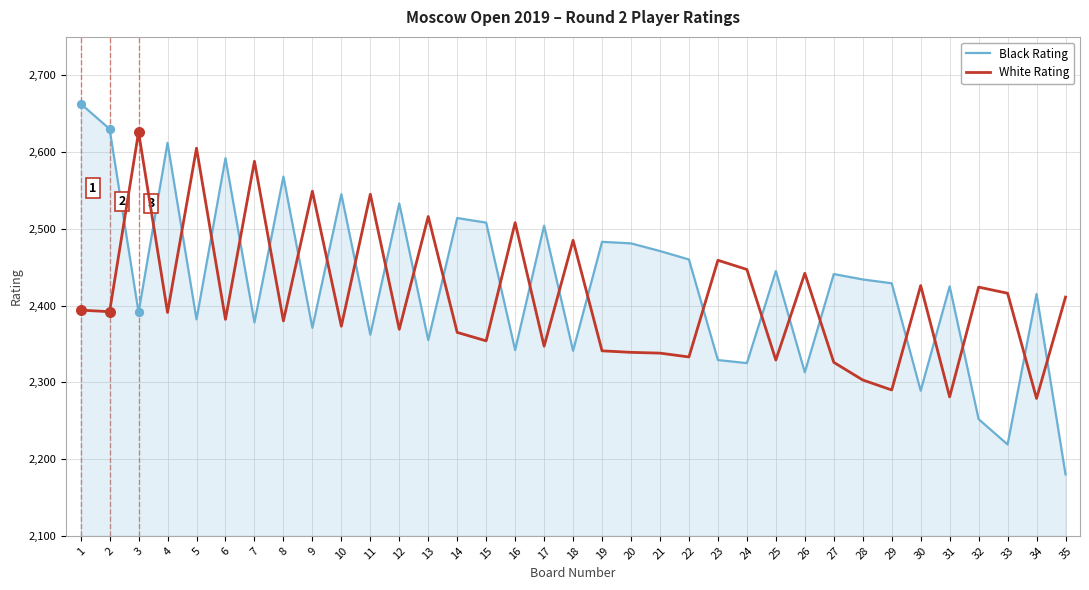

At which category is the sum across all series the highest?

1